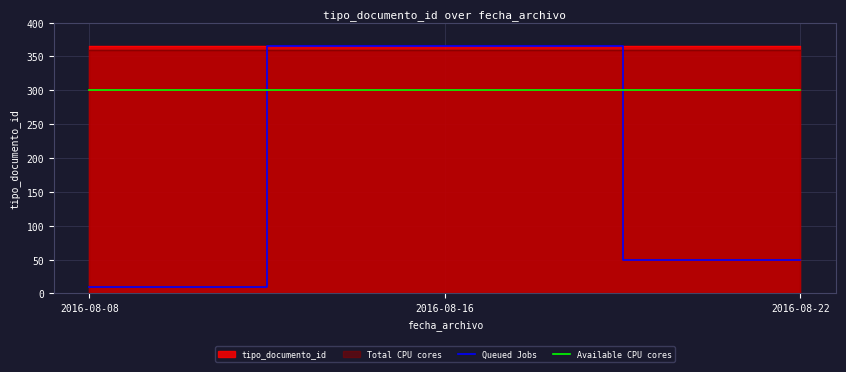

The Queued Jobs series shows 10 at 2016-08-08. True or false?

True